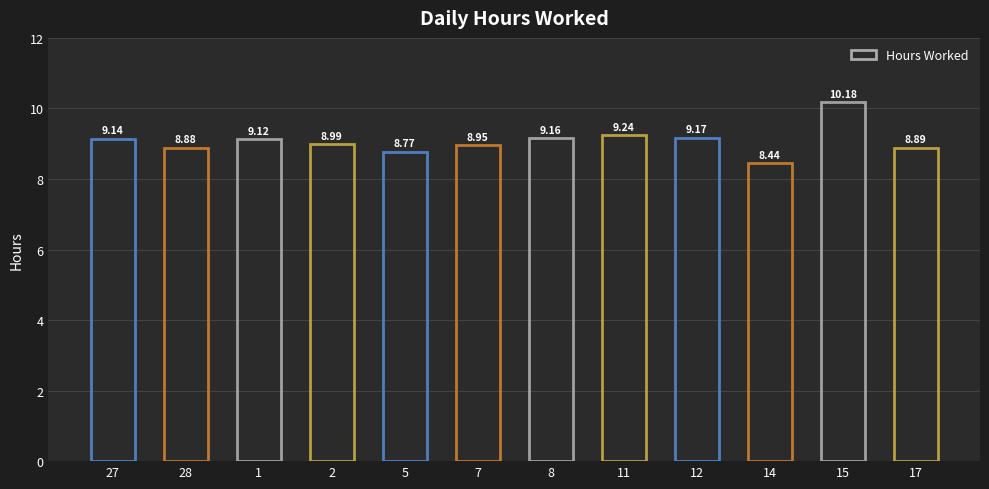

The chart shows a value of 9.1 at 1. True or false?

True